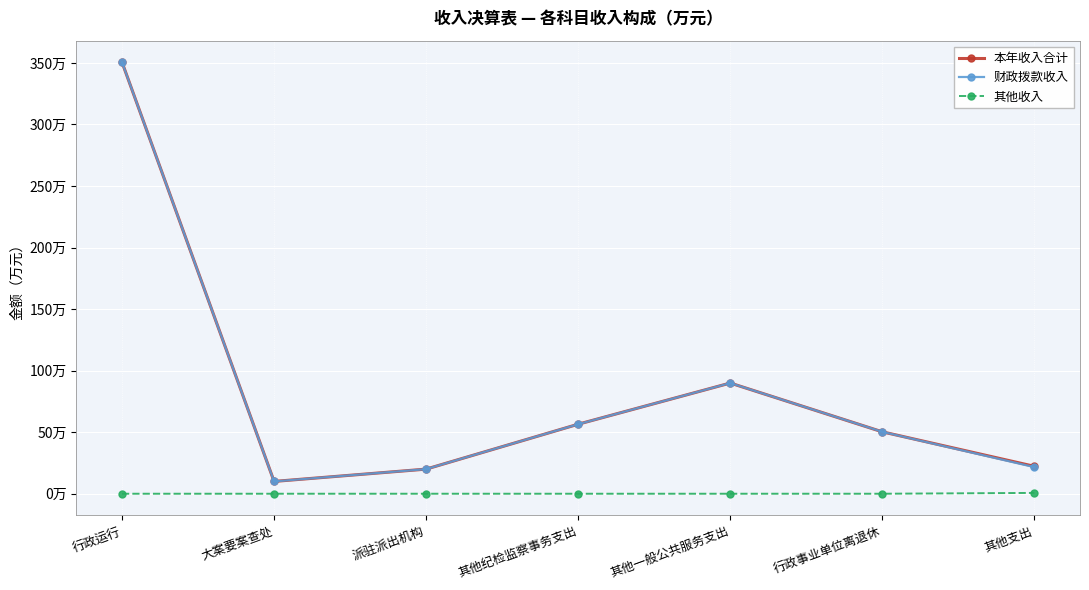

At which label is 本年收入合计 closest to 180?

其他一般公共服务支出